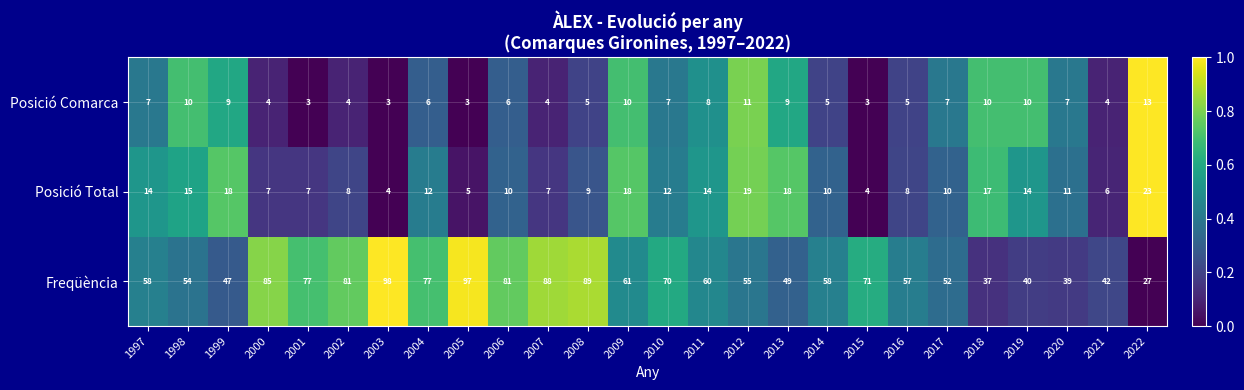

Read the Posició Total value at 2014.

10